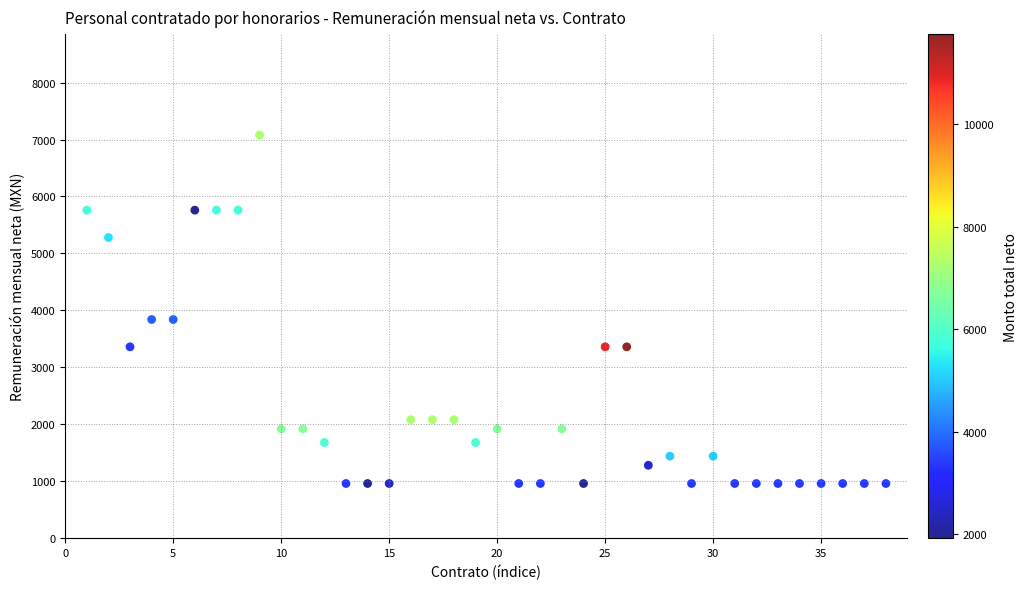

What is the range of Y values (max minus min)?

6120